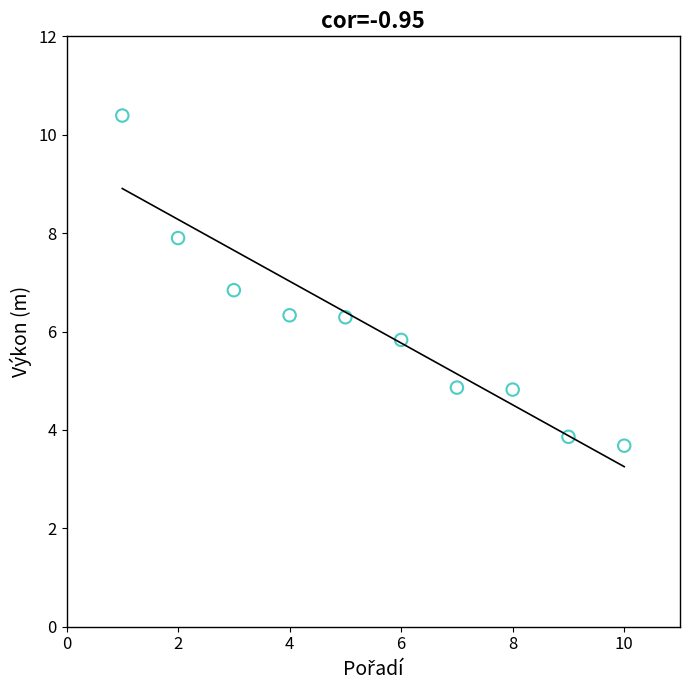

What is the average Y value?

6.1